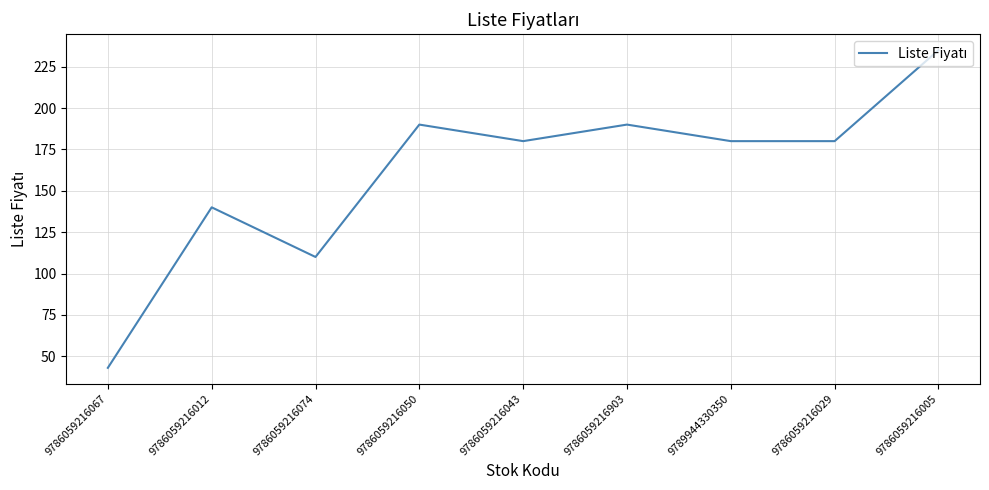

Which label corresponds to the smallest value in the chart?

9786059216067